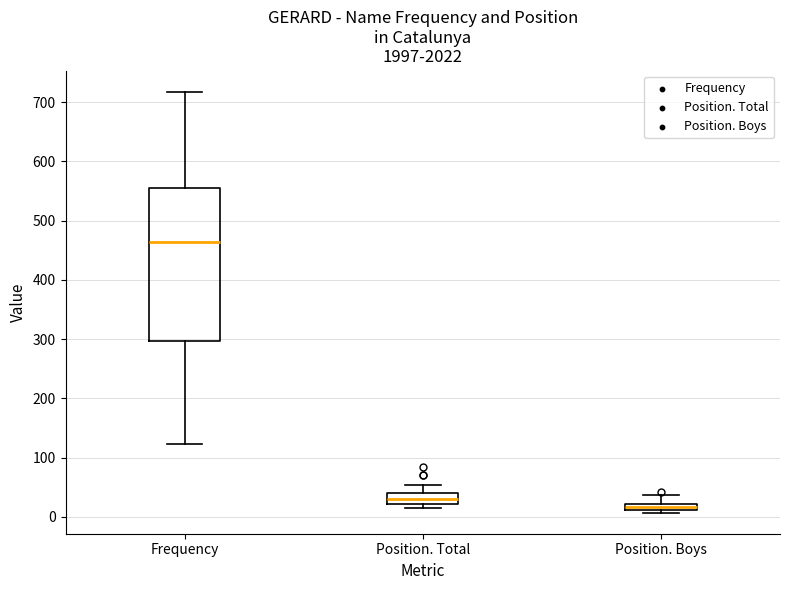

Where does the upper whisker of the box for Position. Total end on the y-axis? The values are not printed on the chart, so give them approximately, as read against the axis.

50